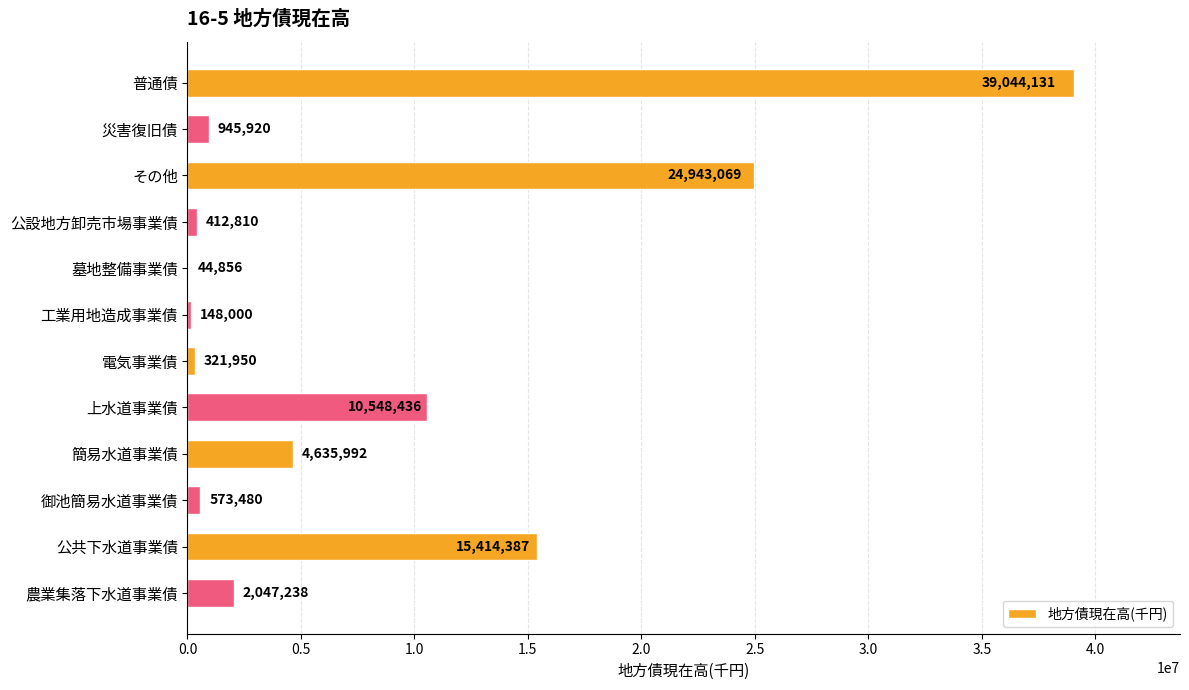

The value at 普通債 is 62079666. True or false?

False